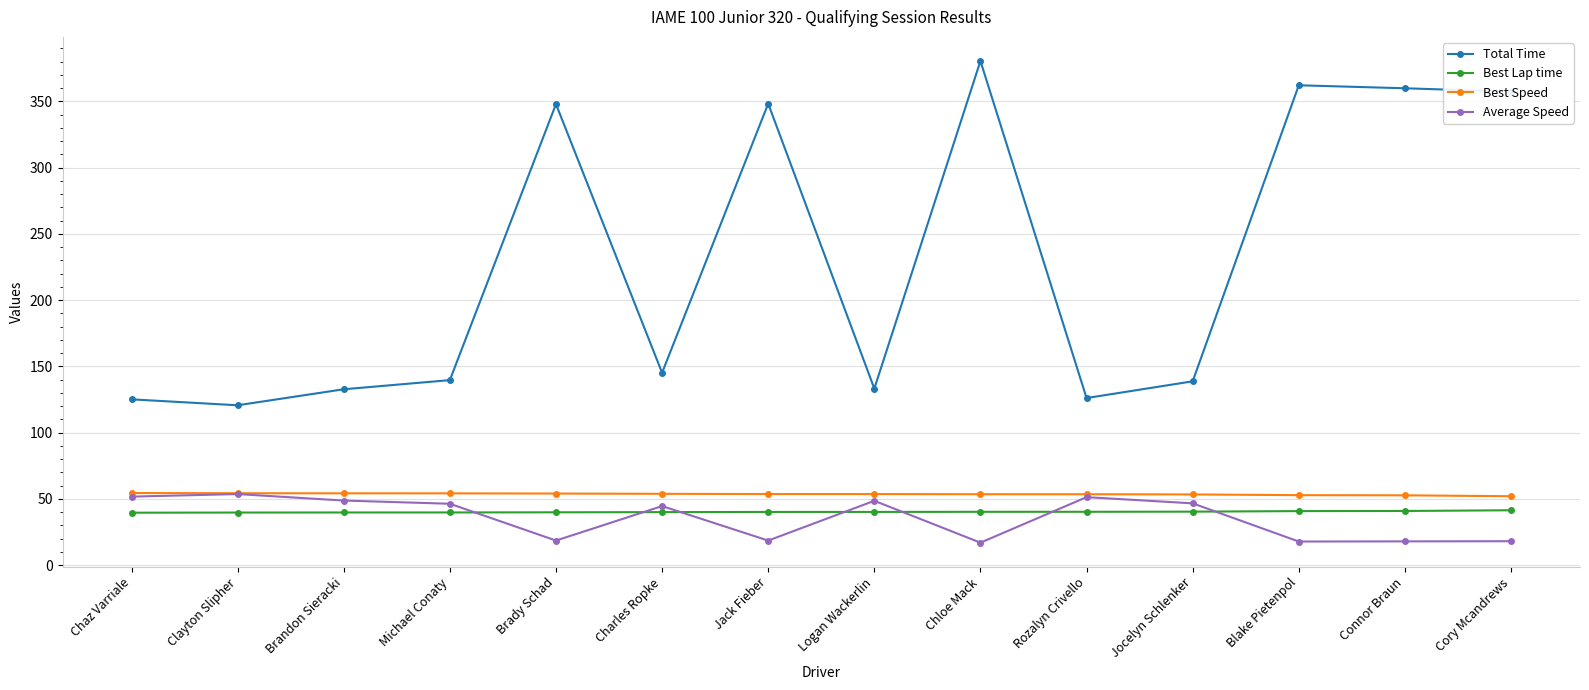

True or false: Average Speed and Total Time cross at least once.

False